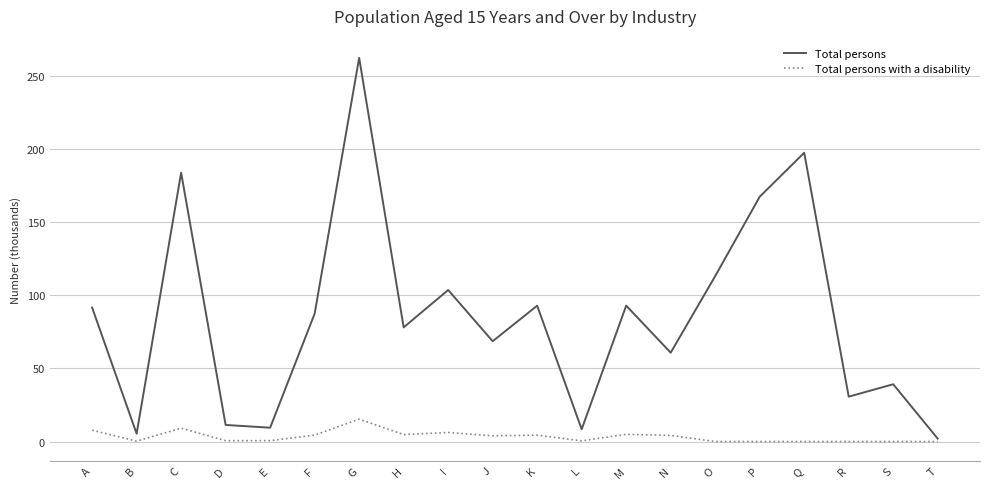

Rank the series at S from highest to lowest value.

Total persons, Total persons with a disability